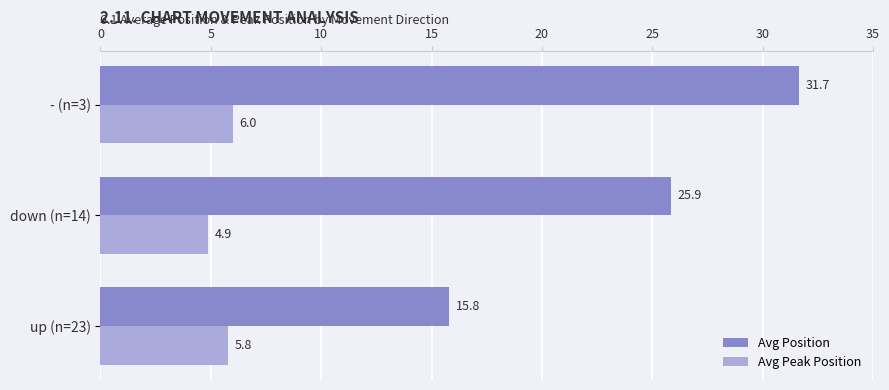

How many series are shown in this chart?

2